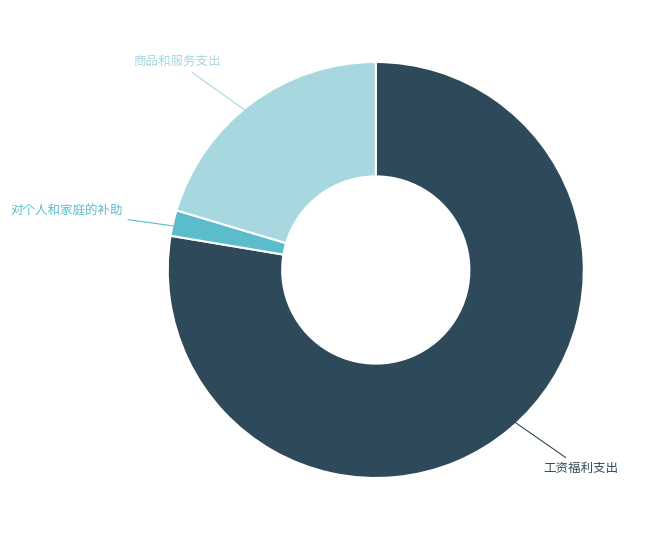

Does any single category account for the majority?

Yes